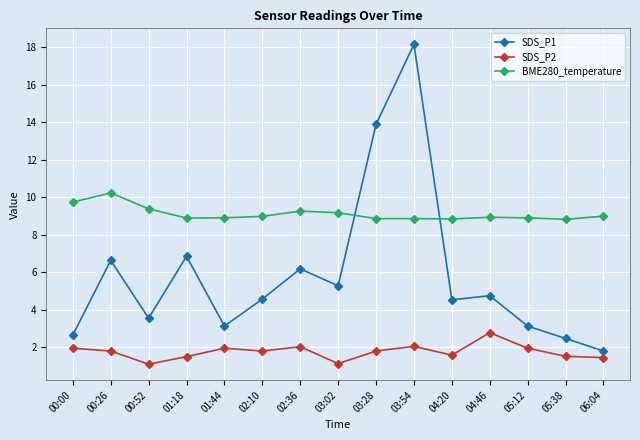

Which series has the largest total across all categories?

BME280_temperature